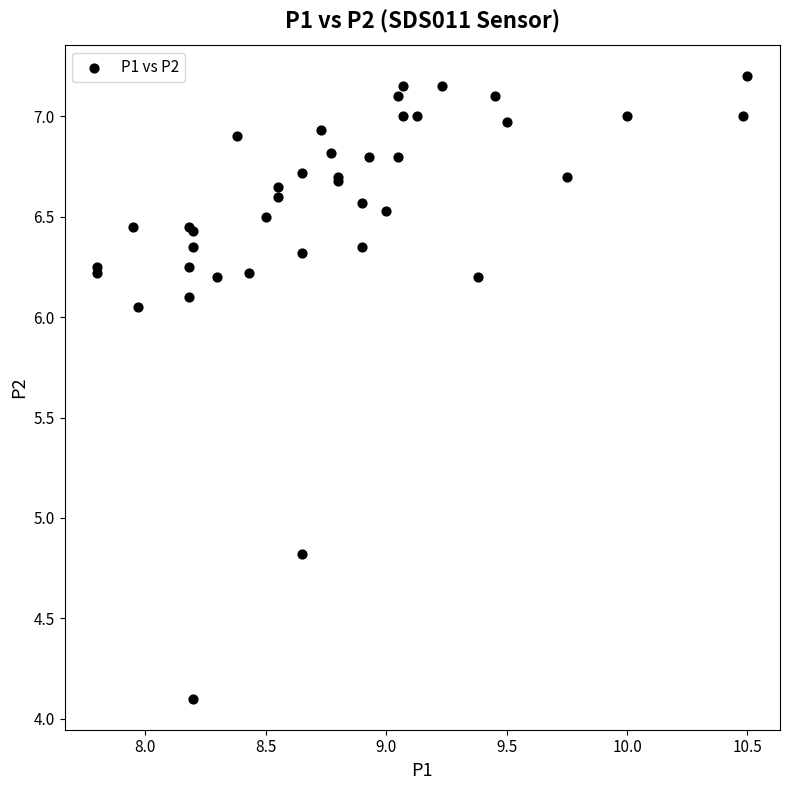

What Y value in the scatter plot is closest to 5?

4.8